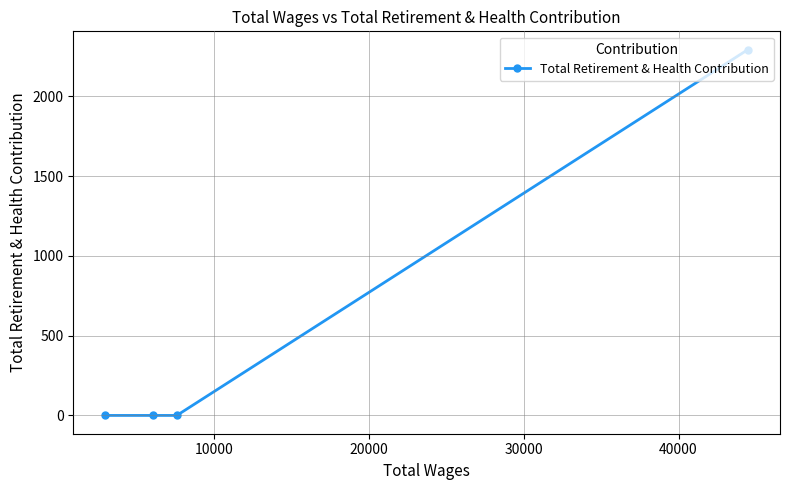

Reading right to left, list all the values displayed in this chart.

2292	0	0	0